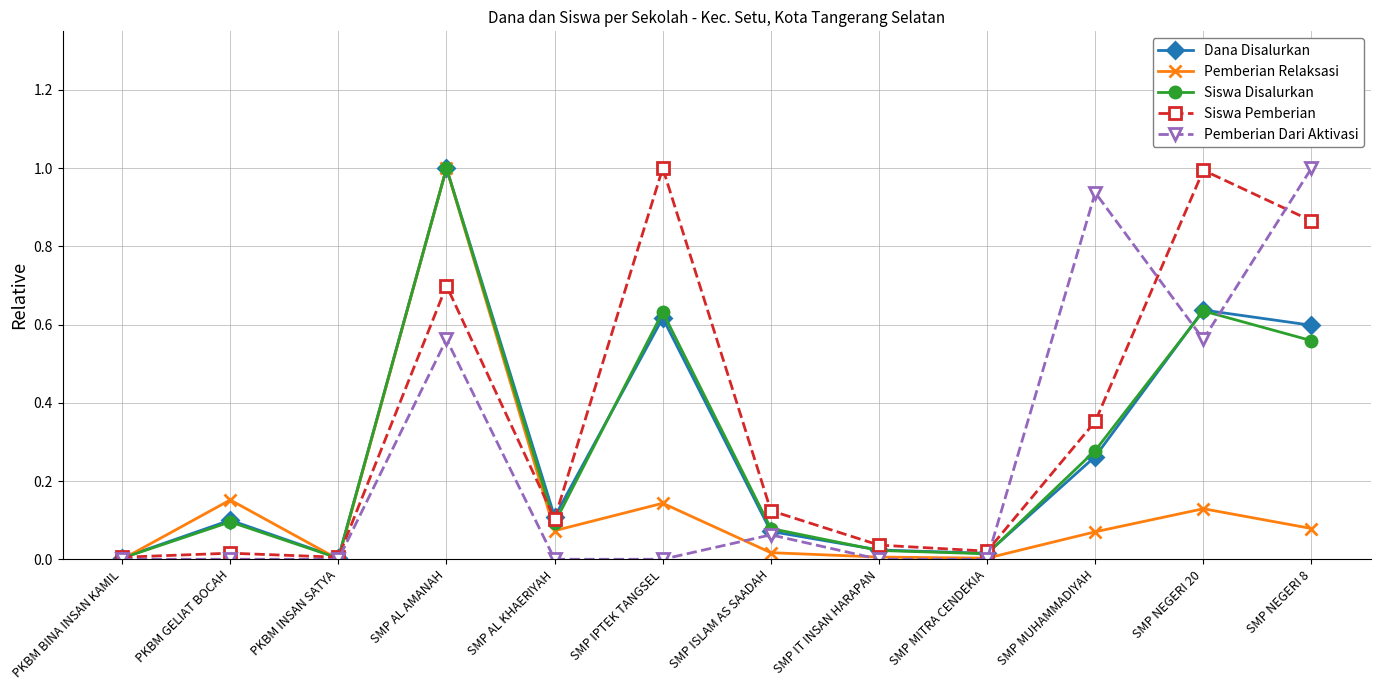

What are all the series names shown in the legend?

Dana Disalurkan, Pemberian Relaksasi, Siswa Disalurkan, Siswa Pemberian, Pemberian Dari Aktivasi